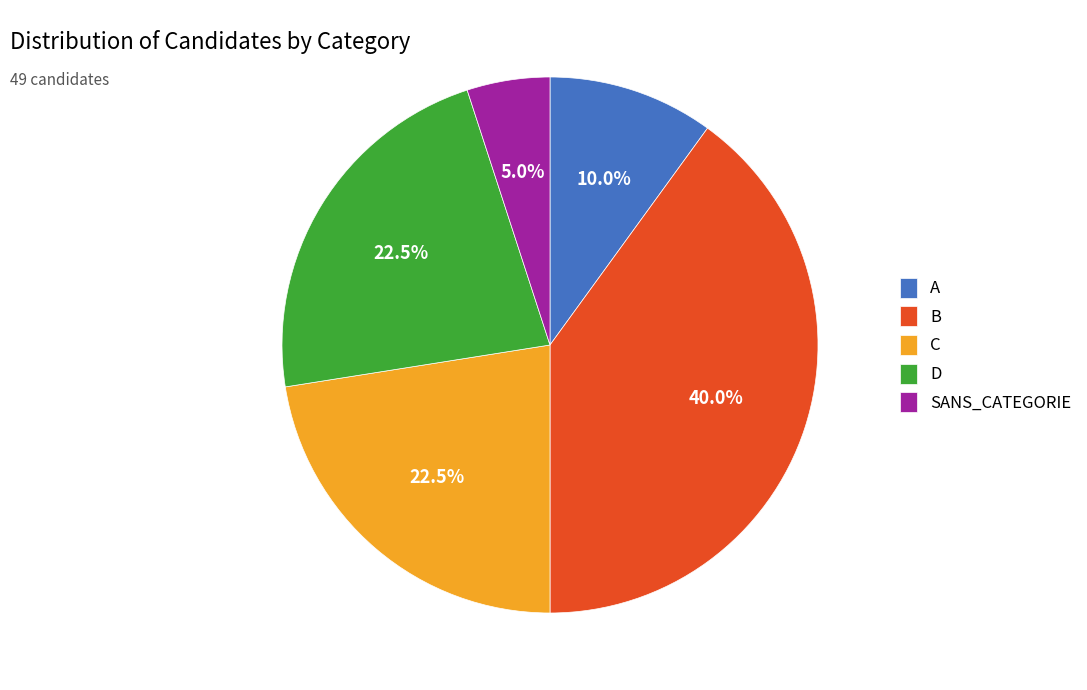

How much of the chart is everything except SANS_CATEGORIE?

95.0%